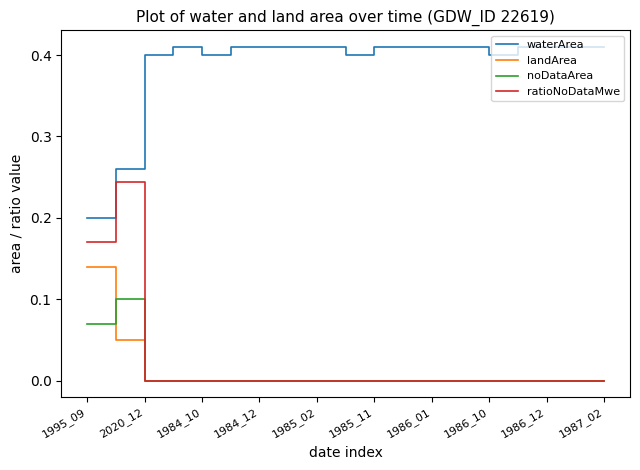

True or false: noDataArea and waterArea intersect in this chart.

False